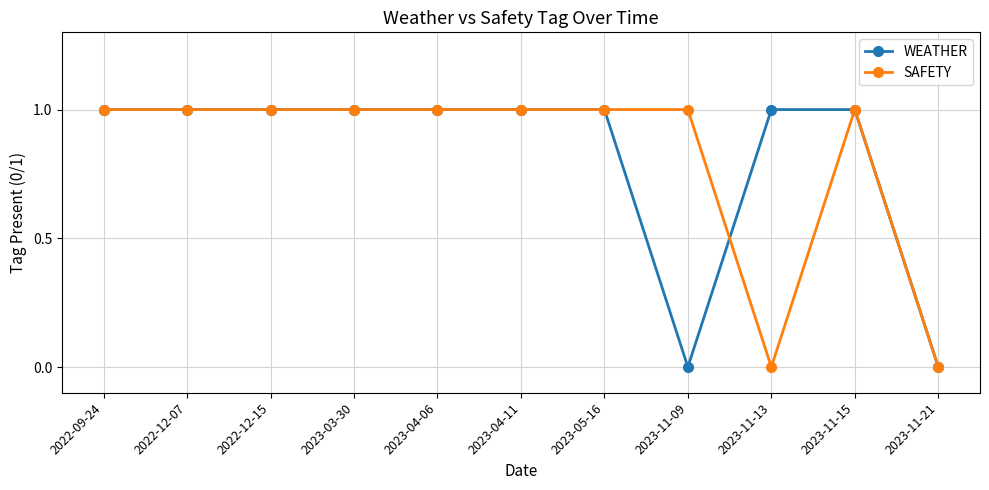

True or false: SAFETY has more than 0 interior local peaks.

True